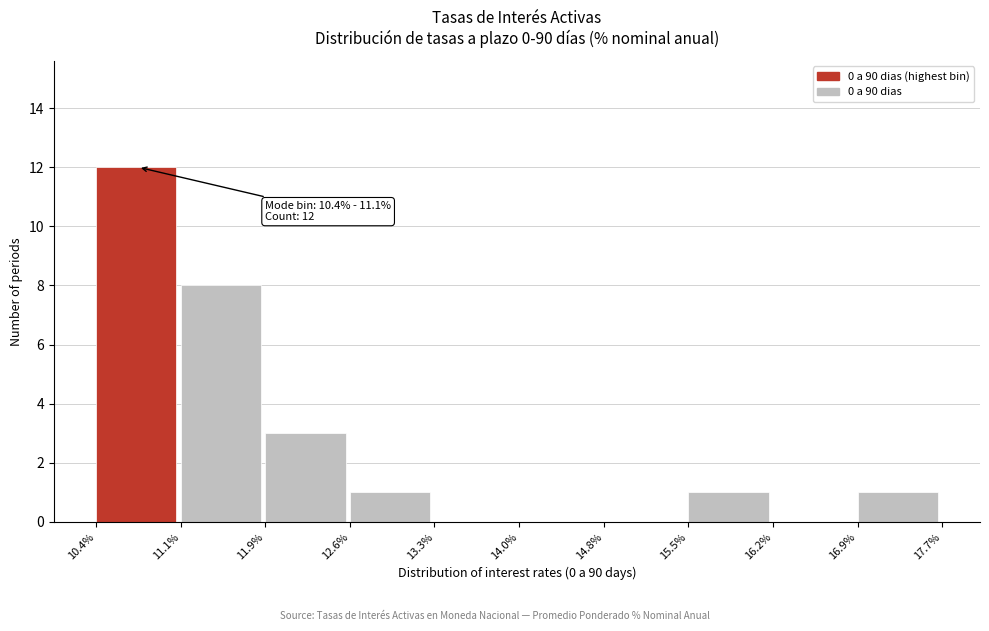

Which range on the x-axis has the tallest bar?

10.4% to 11.1%